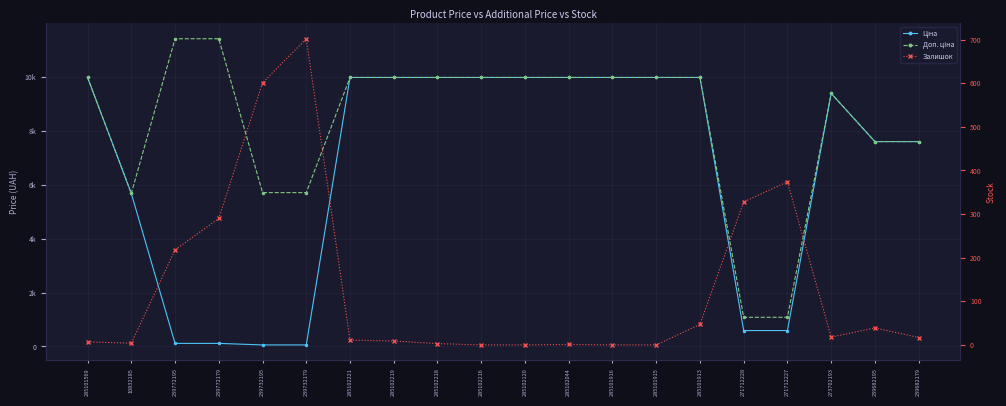

What is the difference between the Ціна values at 10832185 and 271712228?

5083.9